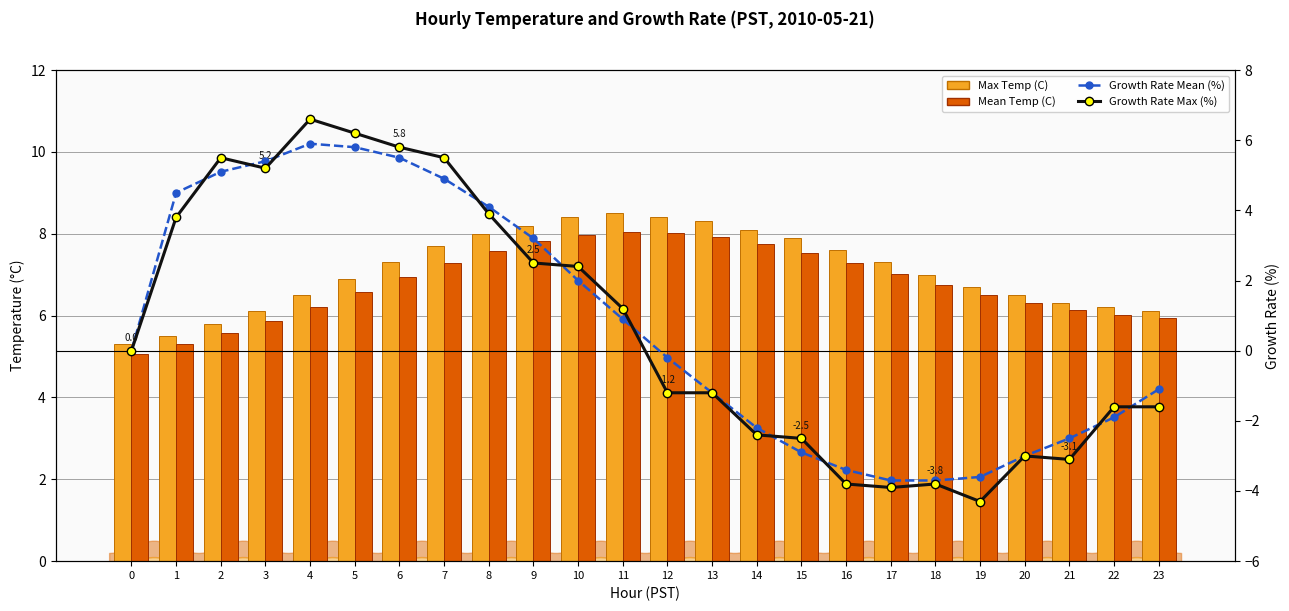

What is the difference between the Mean Temp (C) values at 17 and 19?

0.5